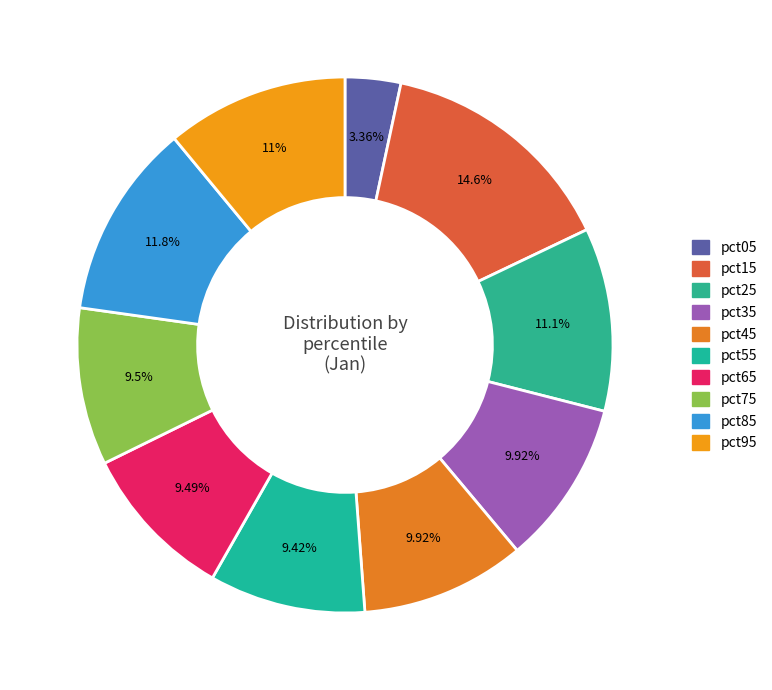

Rank the categories by value from lowest to highest.

pct05, pct55, pct65, pct75, pct35, pct45, pct95, pct25, pct85, pct15